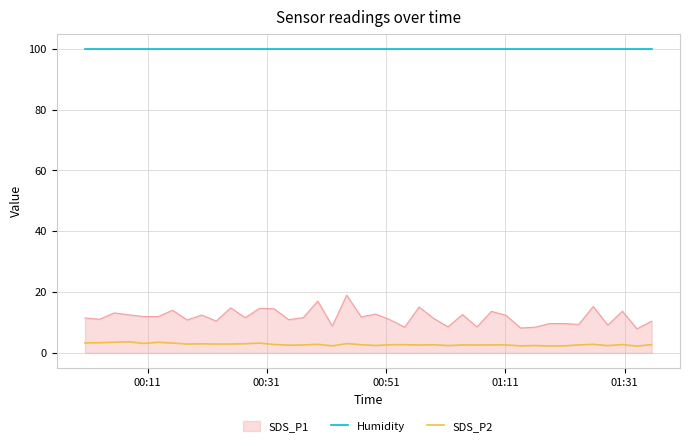

True or false: SDS_P1 and Humidity cross at least once.

False